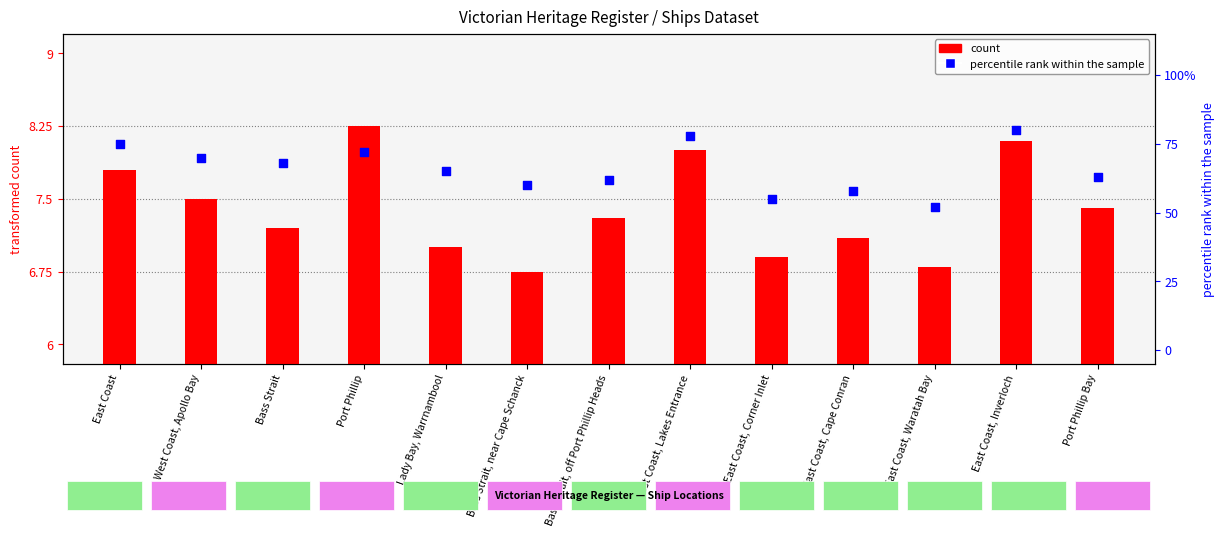

Which series has the widest spread of Y values?

percentile rank within the sample